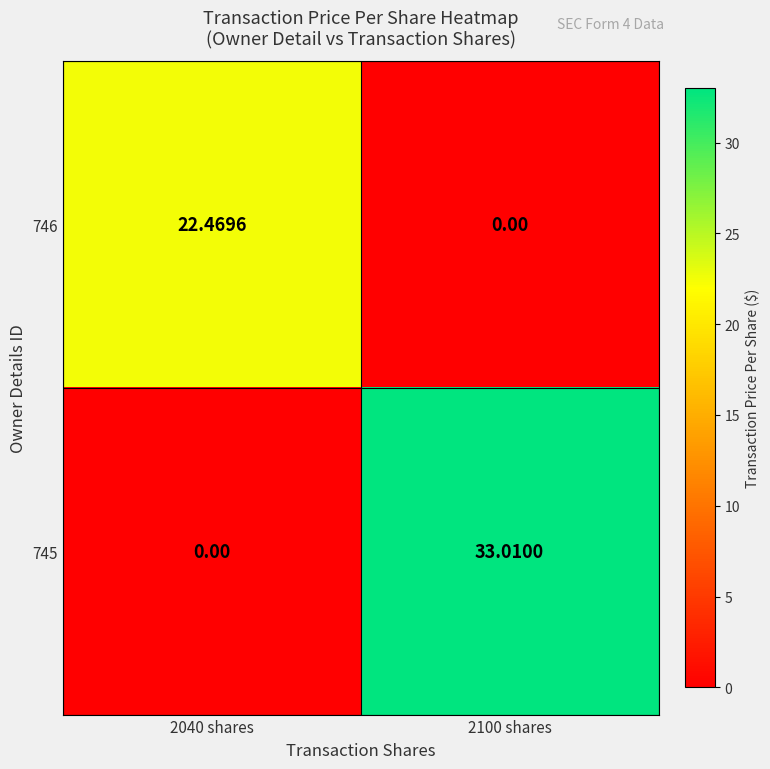

Rank the series by their average value, from highest to lowest.

745, 746